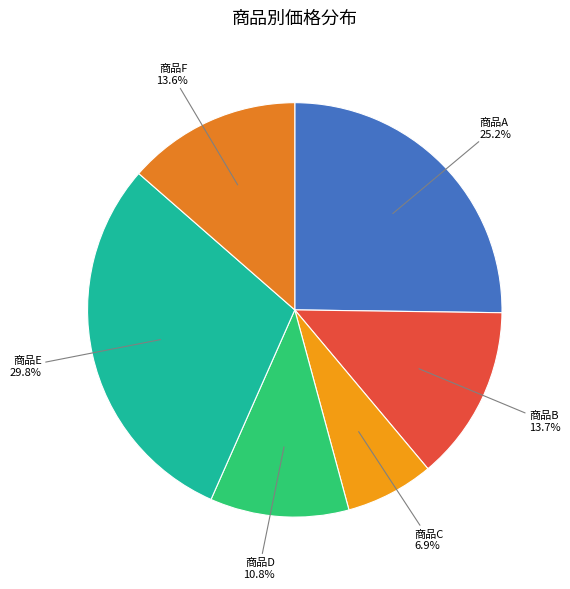

Is there a majority slice in this chart?

No